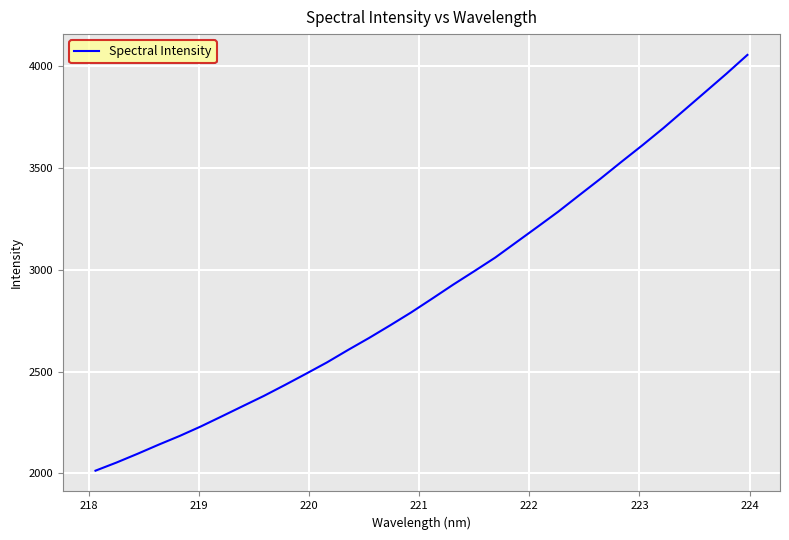

What is the smallest value displayed?

2013.2